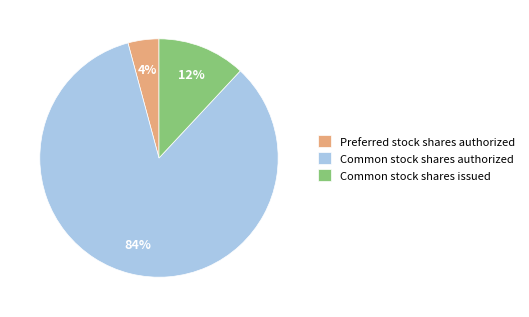

Is the sum of Common stock shares authorized and Preferred stock shares authorized greater than half?

Yes